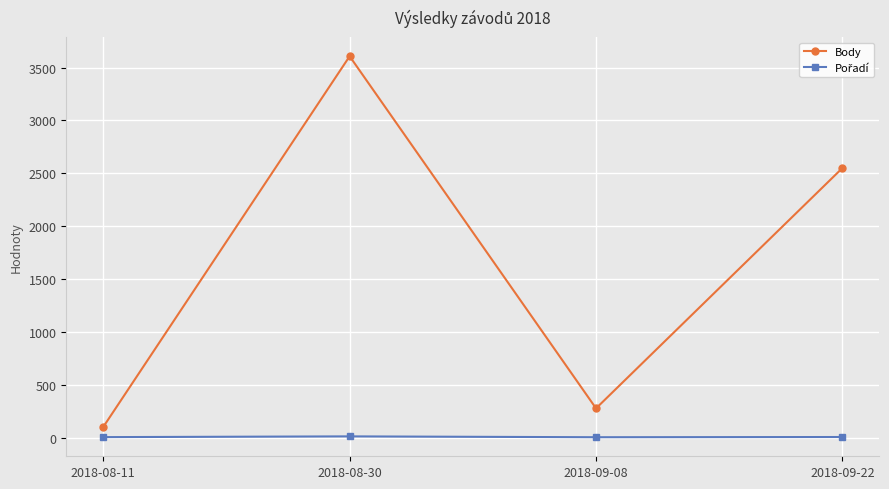

Rank the categories by Body value from lowest to highest.

2018-08-11, 2018-09-08, 2018-09-22, 2018-08-30